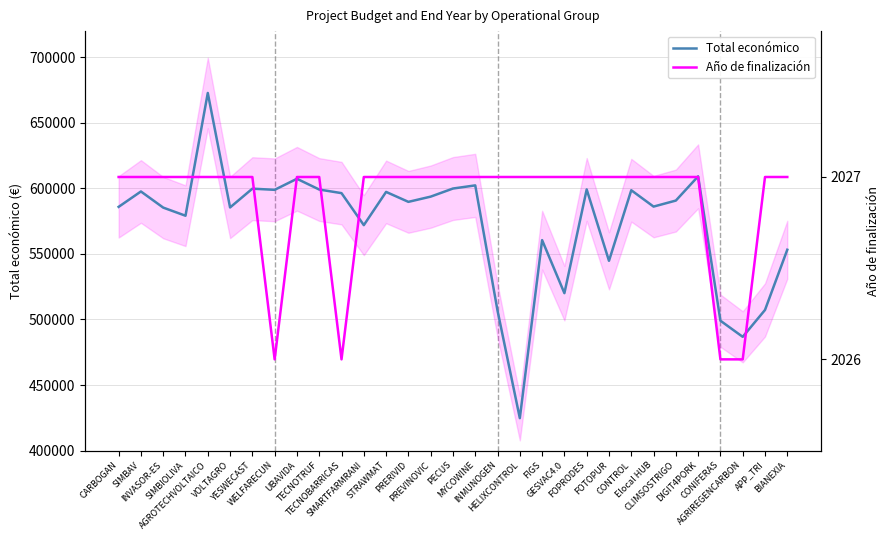

What position from the right is SIMBIOLIVA?

28